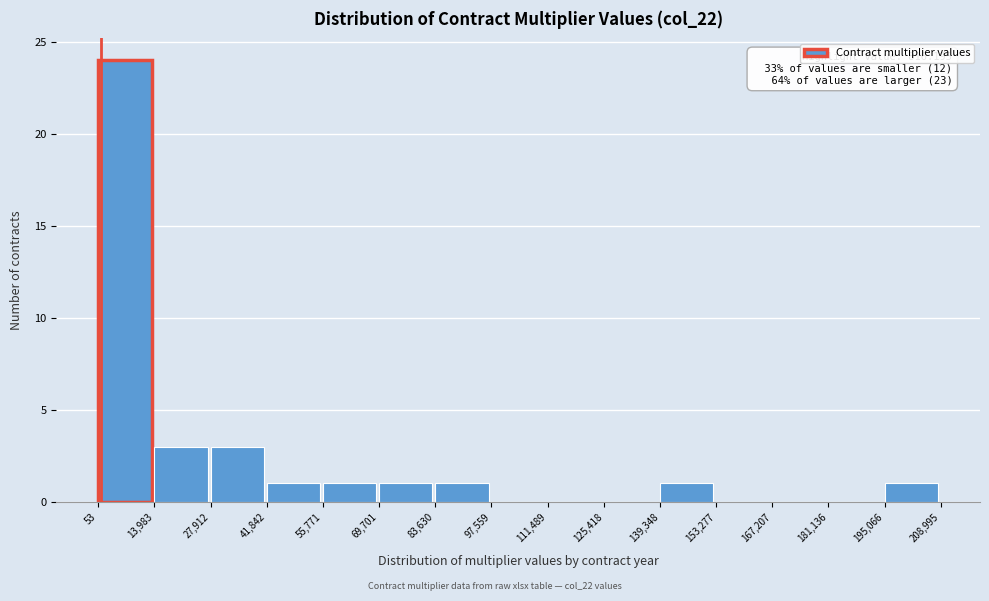

Over which range of the x-axis is the bar tallest?

53 to 13,983